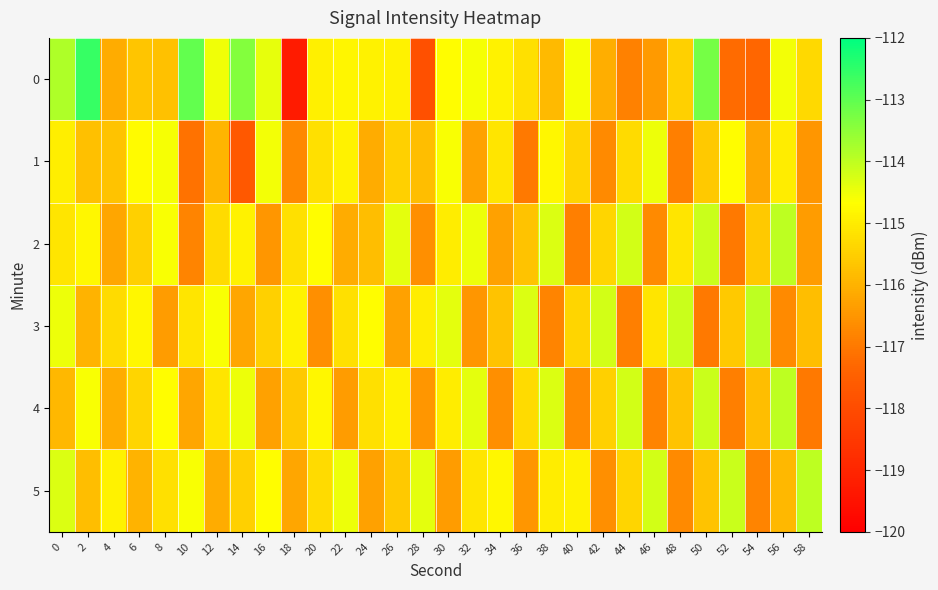

At which category does the chart reach its minimum across all series?

18